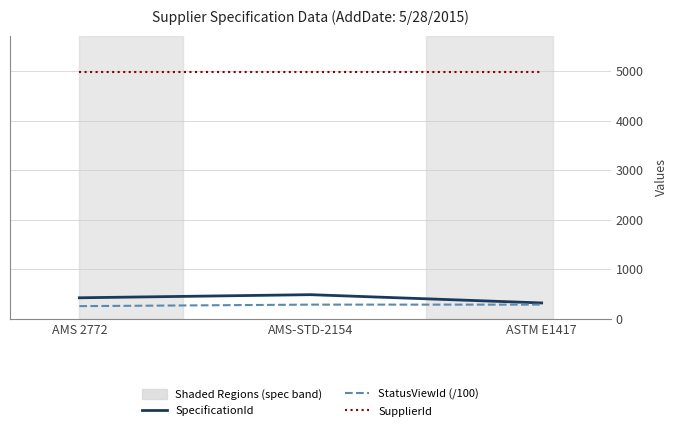

The SupplierId series shows 1895.8 at AMS 2772. True or false?

False